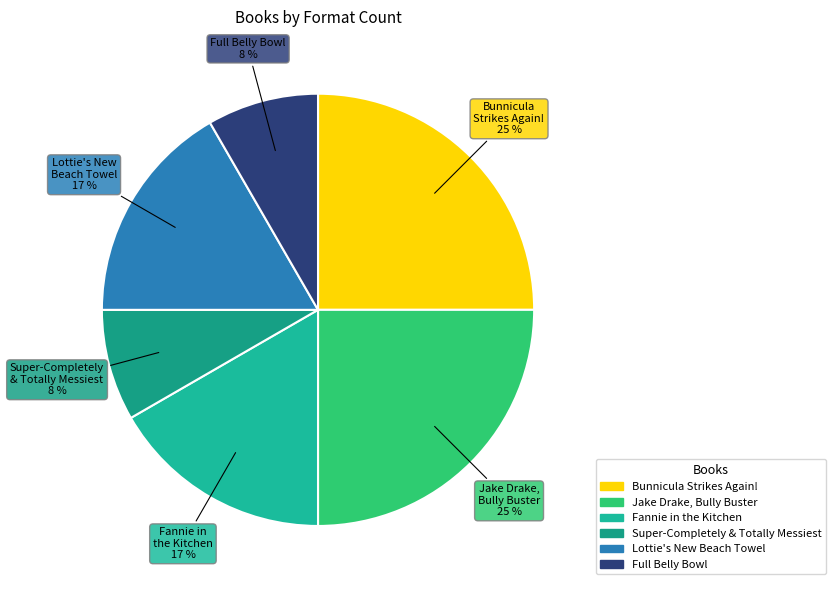

Which slice is the largest?

Bunnicula Strikes Again!